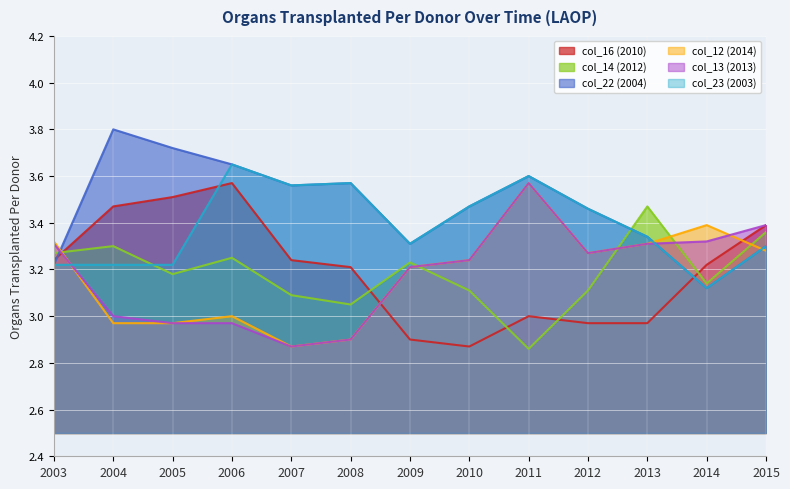

What is the value of the col_13 (2013) point at the 5th from the left?

2.9